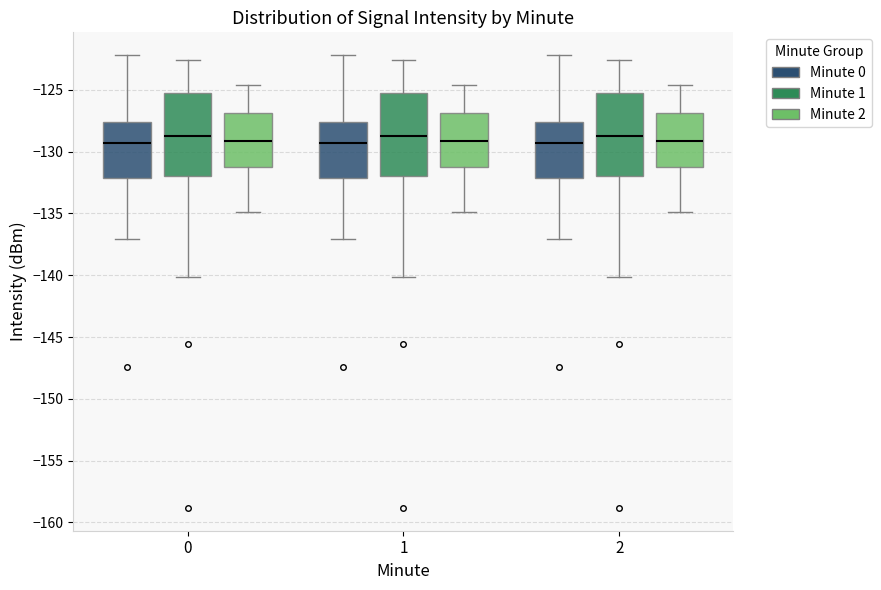

Where does the median line of the box for 2 (Minute 2) sit on the y-axis? The values are not printed on the chart, so give them approximately, as read against the axis.

-129.0